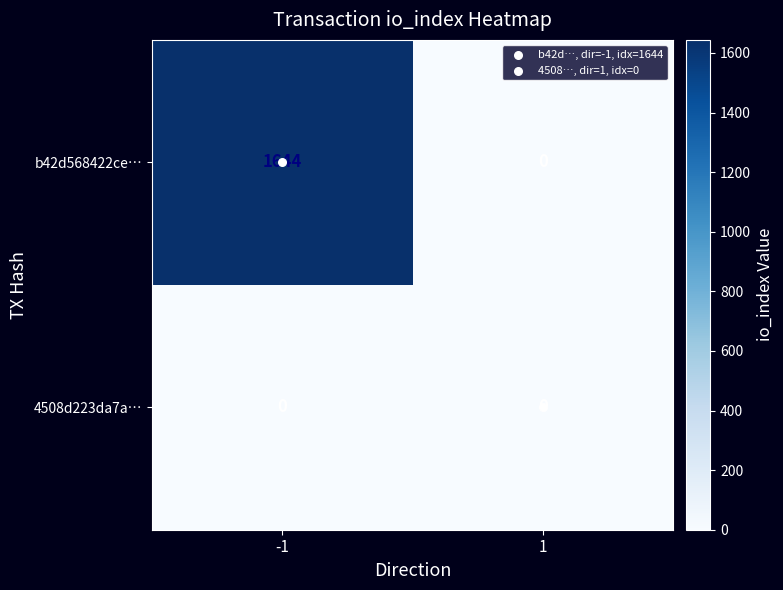

What is the total value across all series at -1?

1644